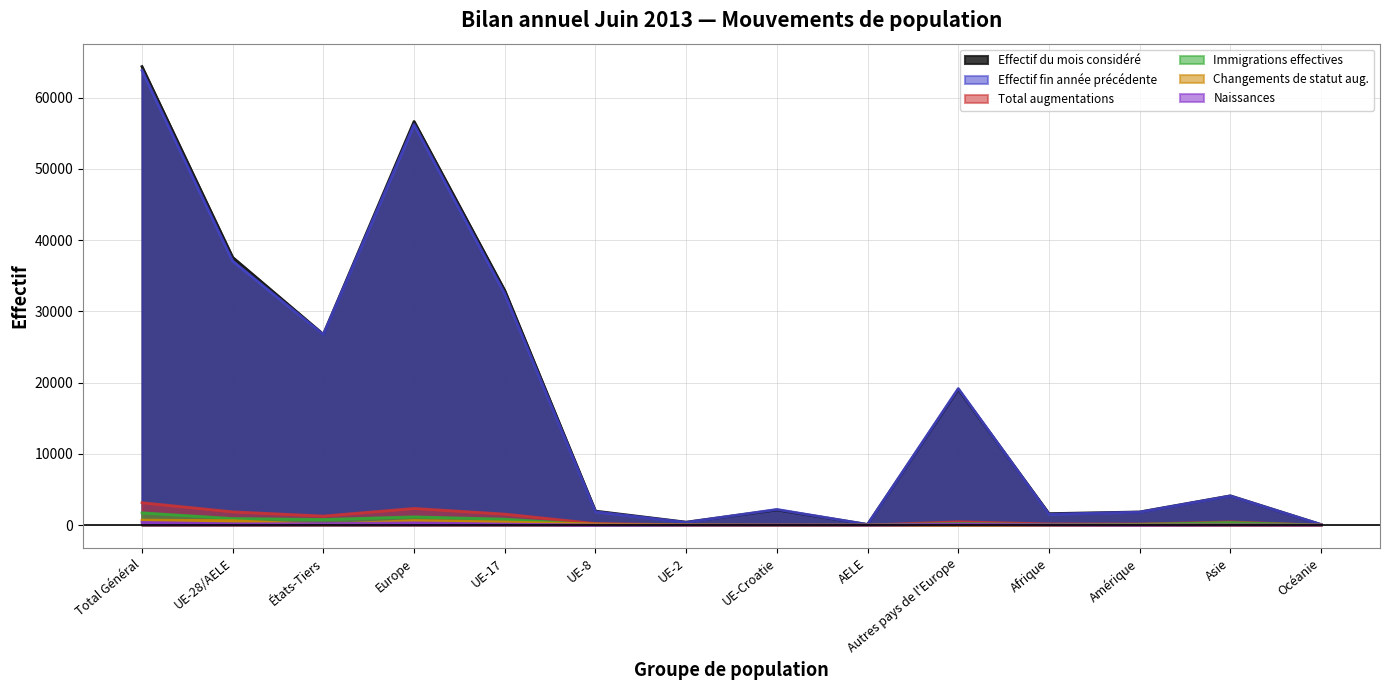

What is the maximum value shown in the chart?

64368